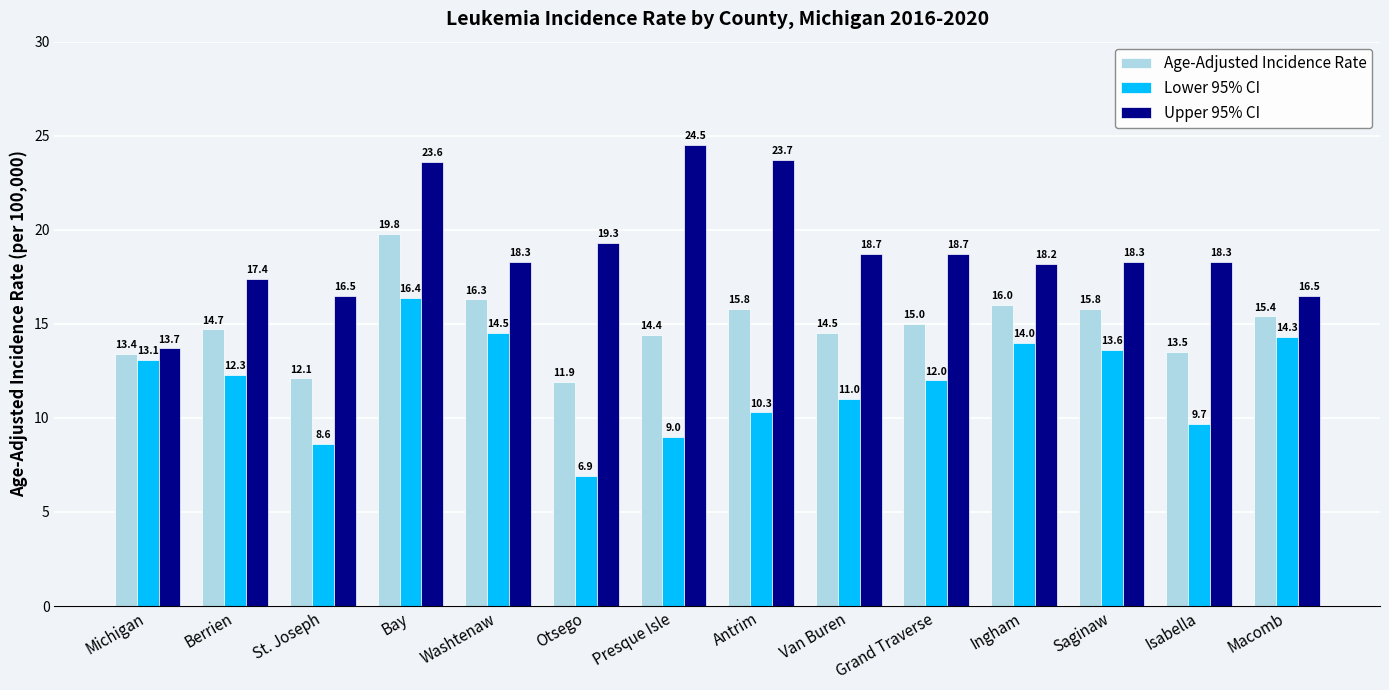

What is the average value of the Lower 95% CI series?

11.8